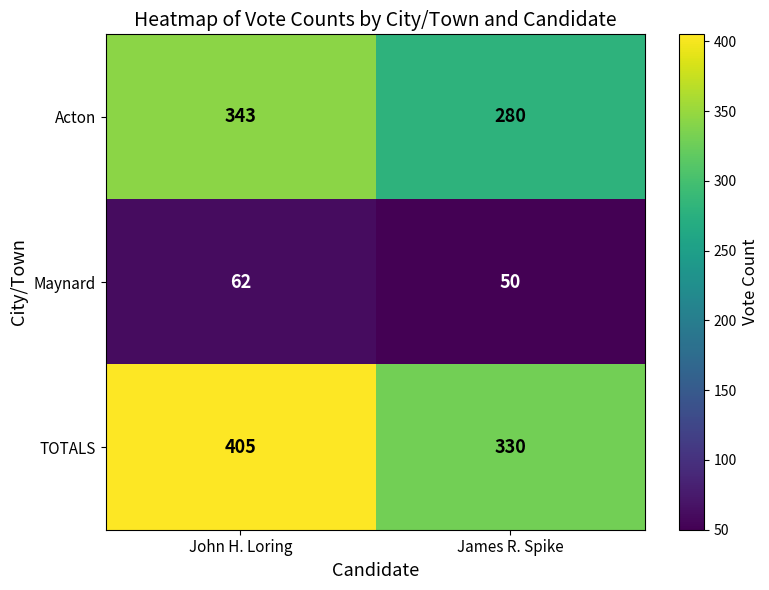

How many series are shown in this chart?

3